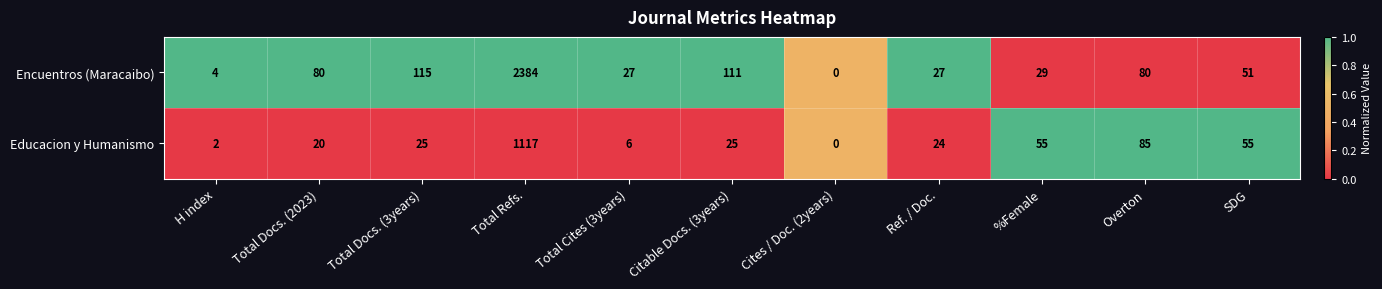

At Total Docs. (3years), list the series in order from largest to smallest.

Encuentros (Maracaibo), Educacion y Humanismo